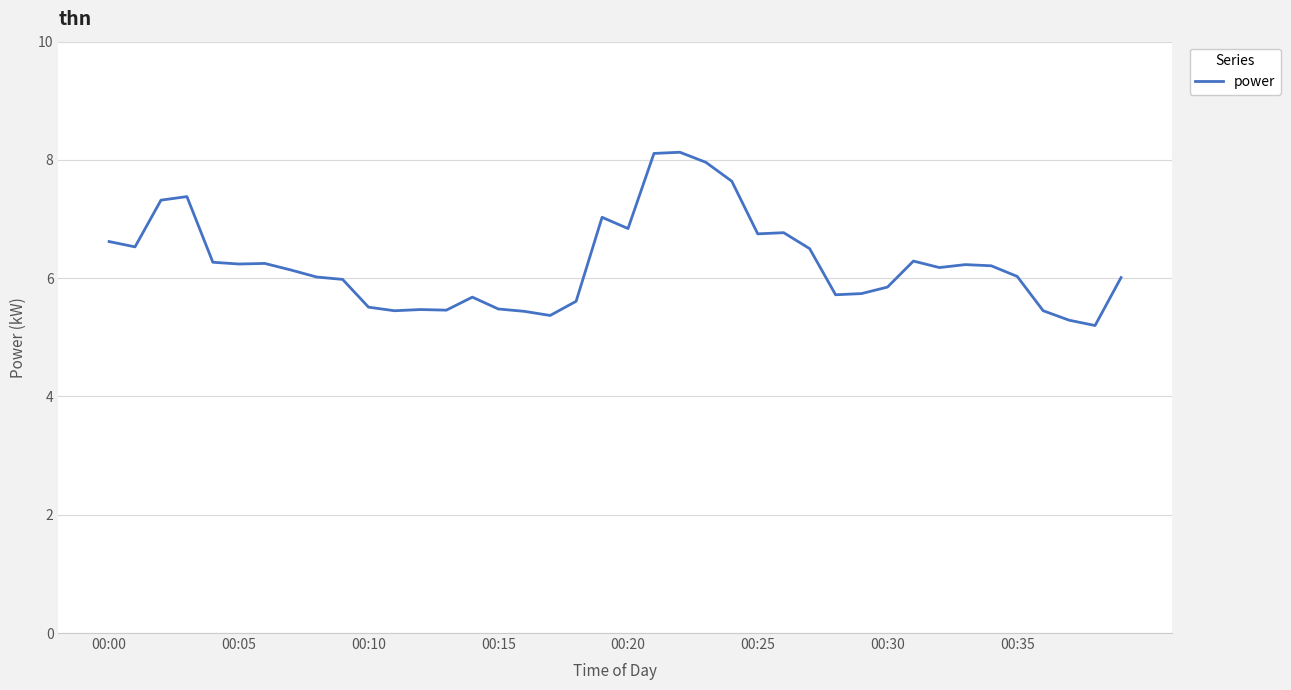

What is the smallest value displayed?

5.2